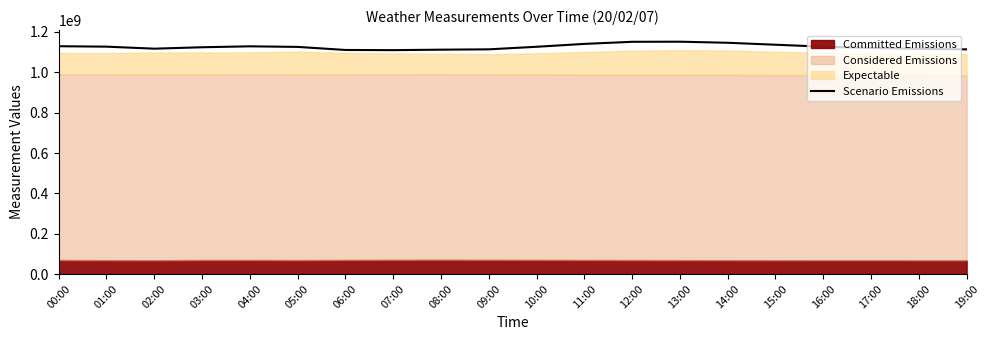

At which label is the value closest to 1130850000?

00:00